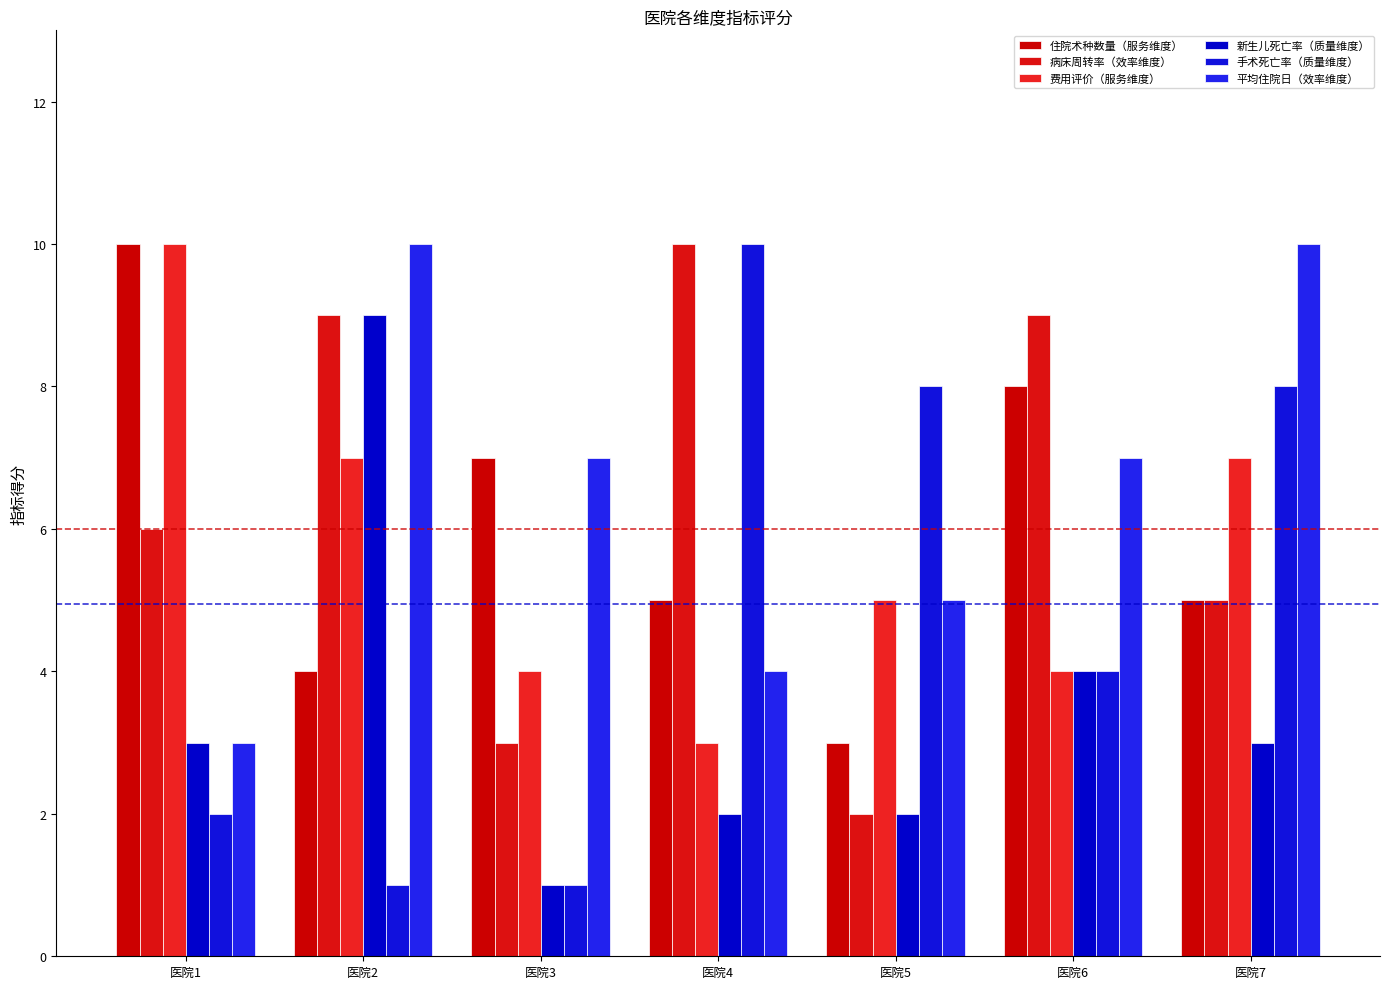

The 手术死亡率（质量维度） series shows 3 at 医院5. True or false?

False